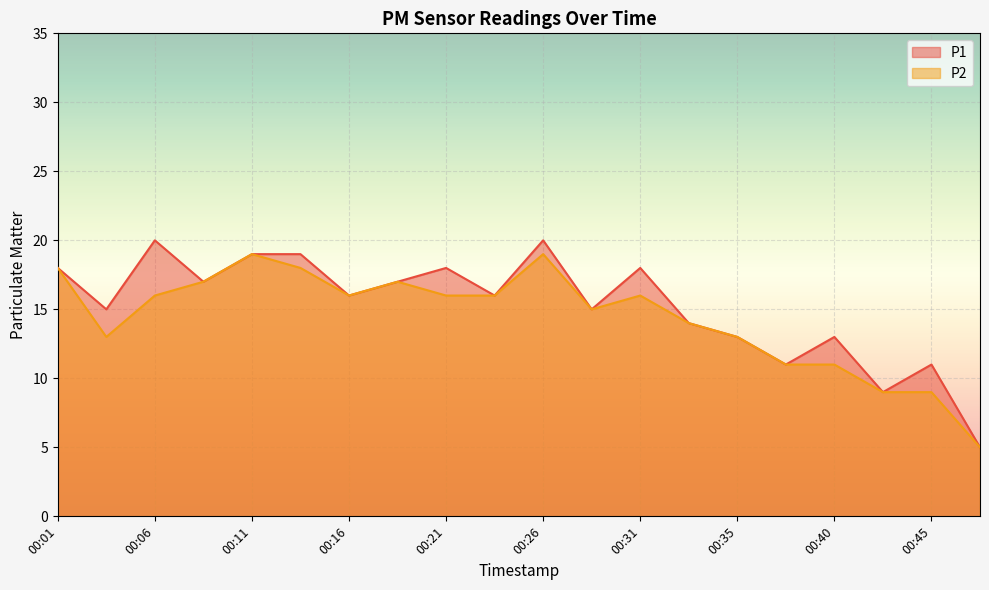

At which category does P1 reach its first local valley?

00:03